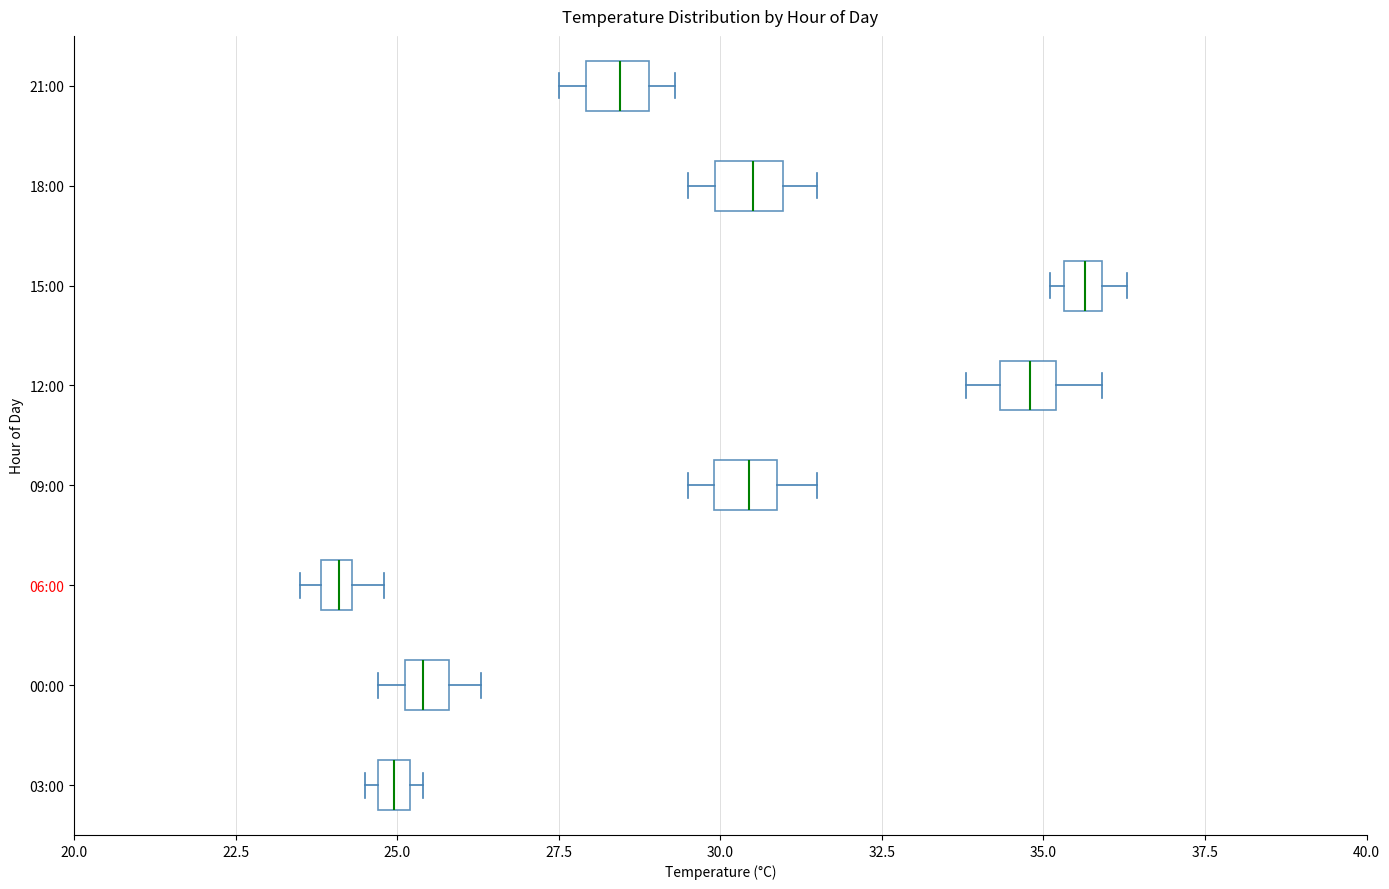

Where does the right whisker of the box for 18:00 end on the x-axis? The values are not printed on the chart, so give them approximately, as read against the axis.

31.5